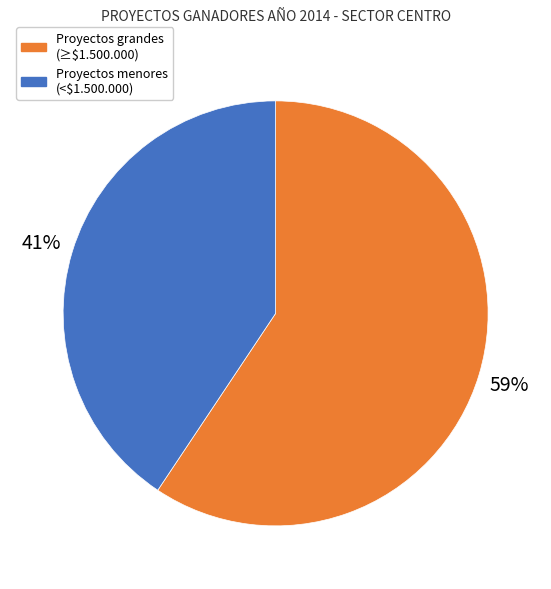

How many segments does this pie chart have?

2